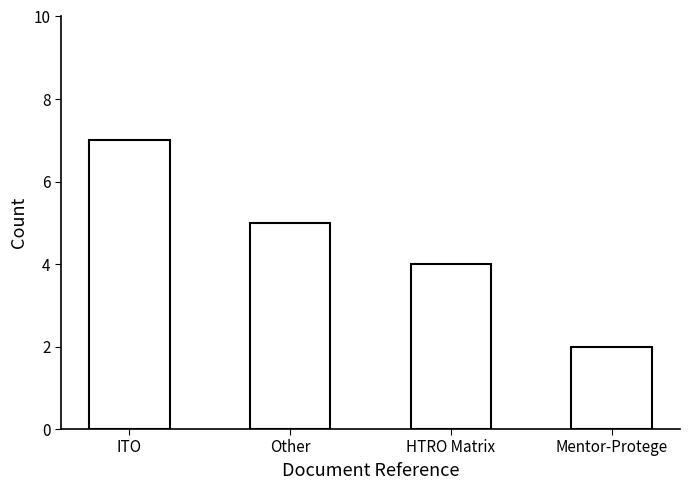

Which has a higher value, Mentor-Protege or Other?

Other